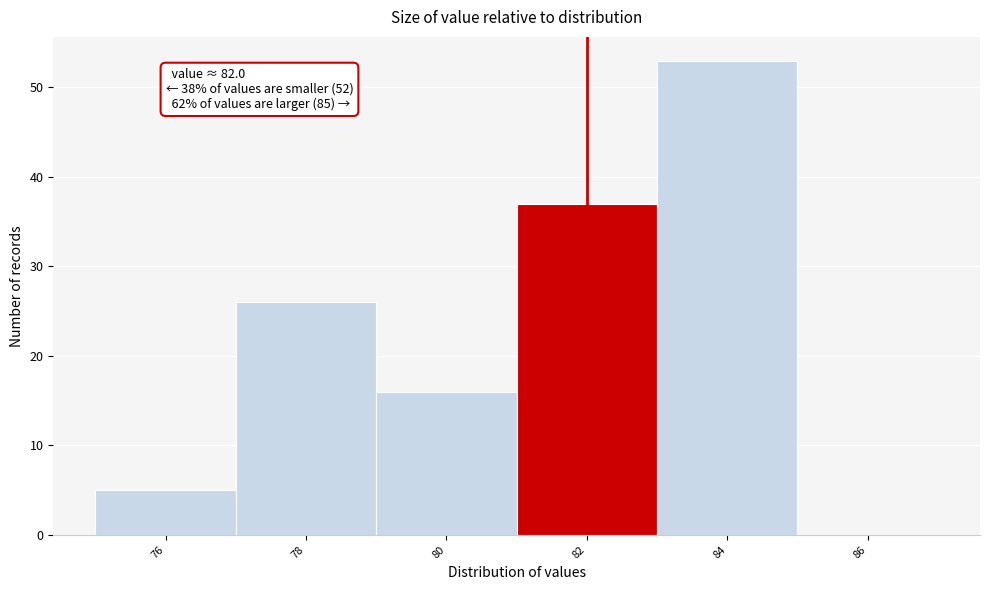

Over which range of the x-axis is the bar tallest?

83 to 85